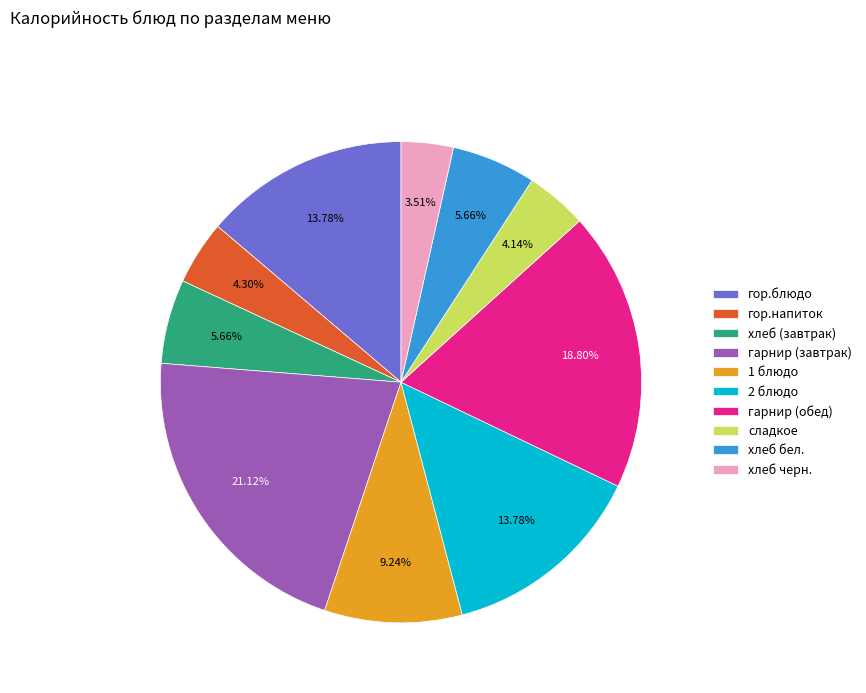

To the nearest percent, what portion does гор.напиток represent?

4%